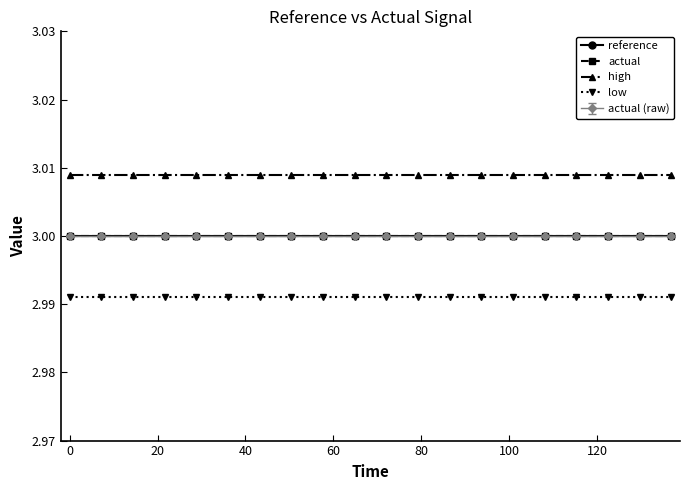

True or false: actual and low cross at least once.

False